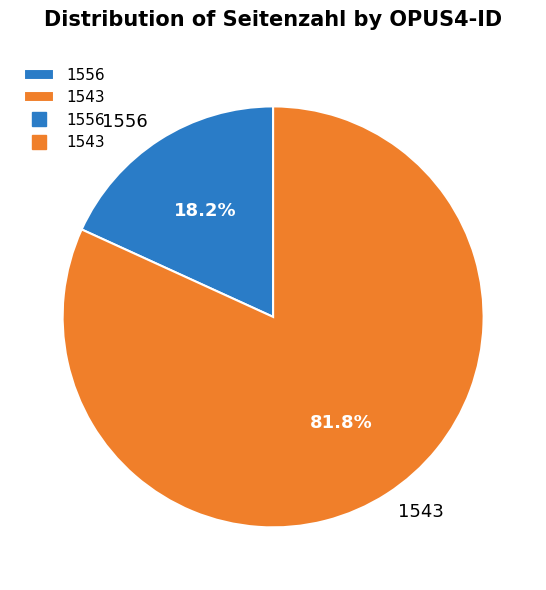

What is the total percentage of 1543 and 1556?

100.0%